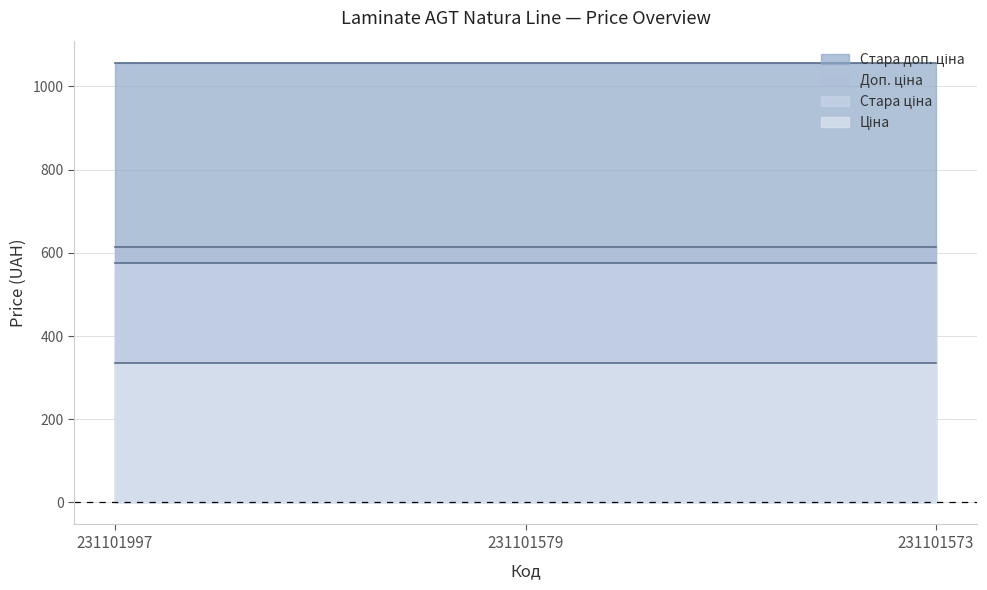

True or false: Стара ціна has a value of 576.6 at 231101579.

True